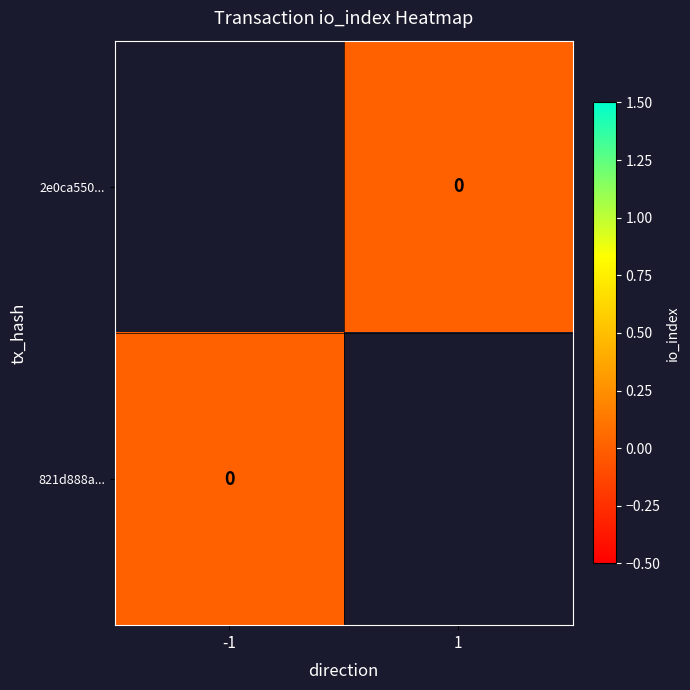

At which category does the chart reach its peak across all series?

1